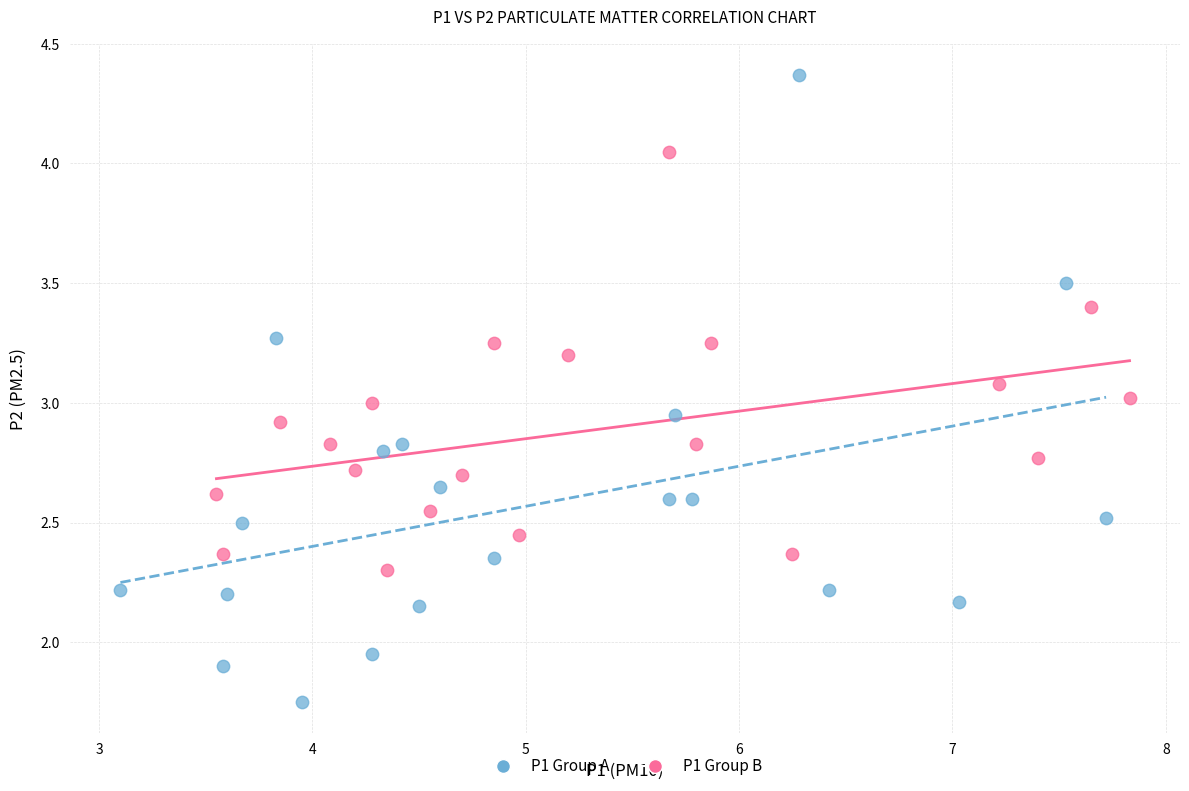

Which series reaches the maximum Y coordinate?

P1 Group A